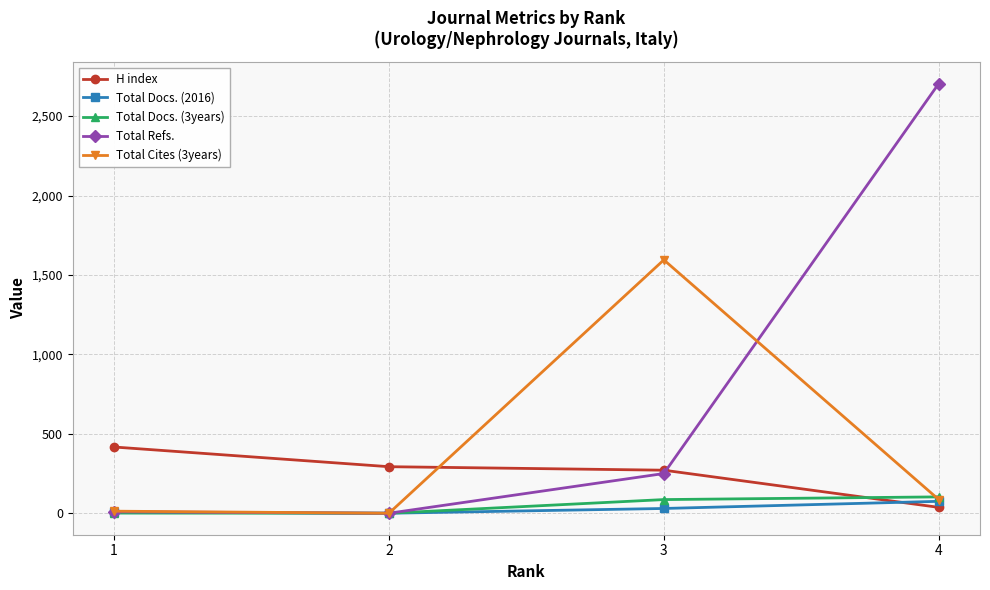

What is the value of the Total Docs. (2016) point at the 1st from the left?

7